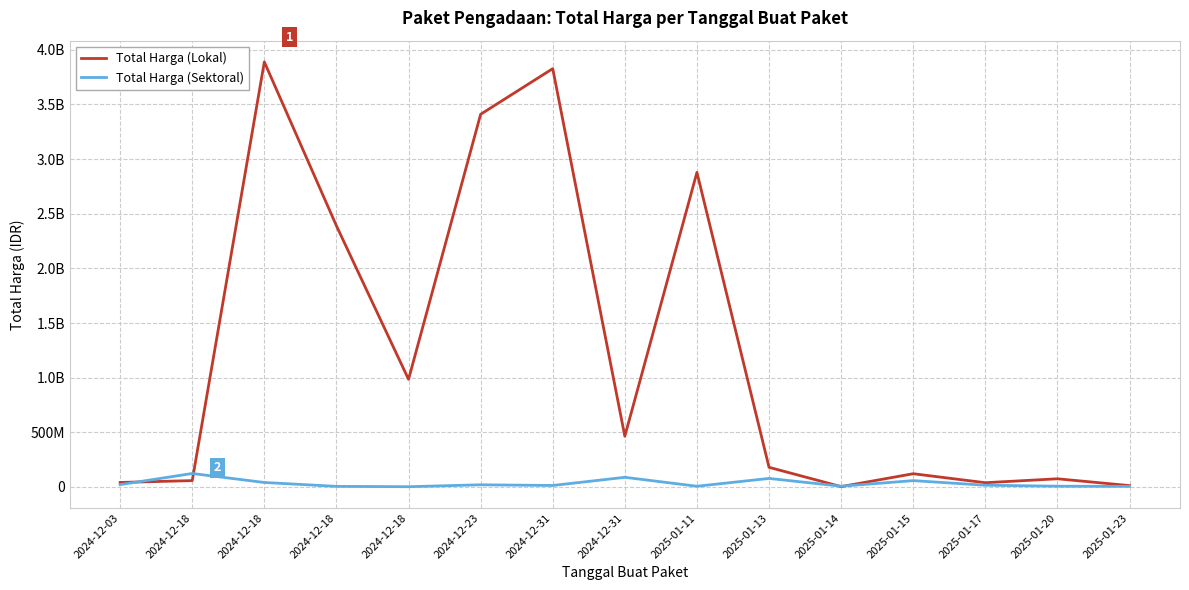

Does the chart have visible grid lines?

Yes